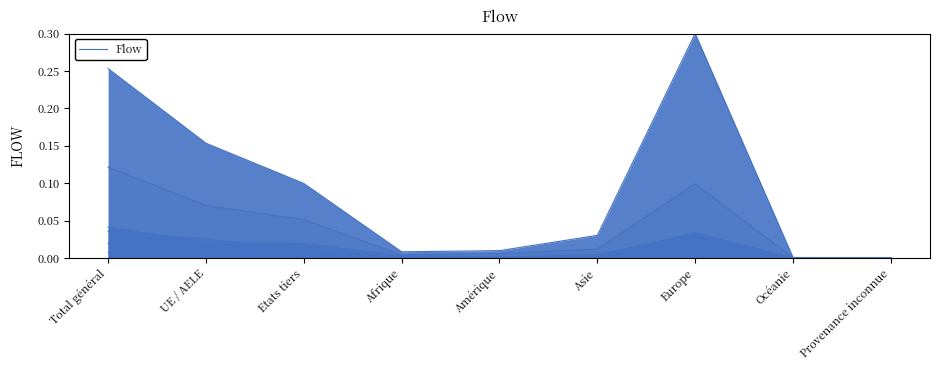

What is the greatest value displayed?

0.3